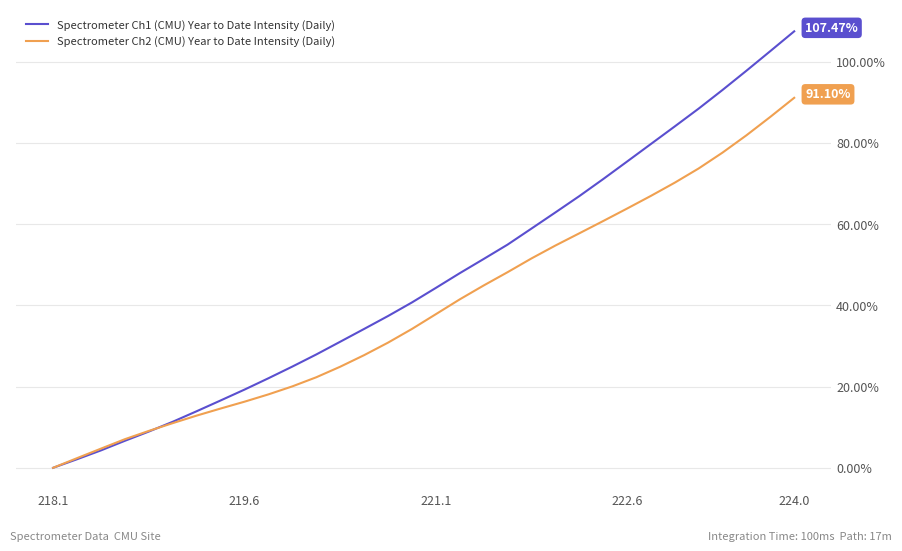

Which series has the largest range (max minus min)?

Spectrometer Ch1 (CMU) Year to Date Intensity (Daily)